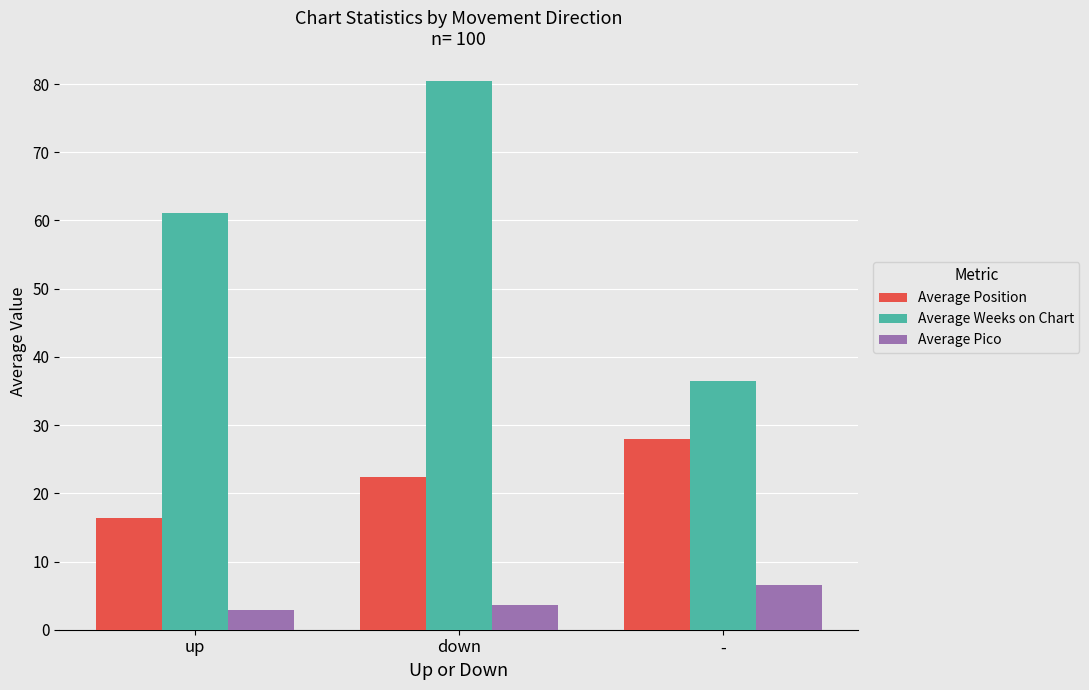

The Average Weeks on Chart series shows 60.7 at -. True or false?

False